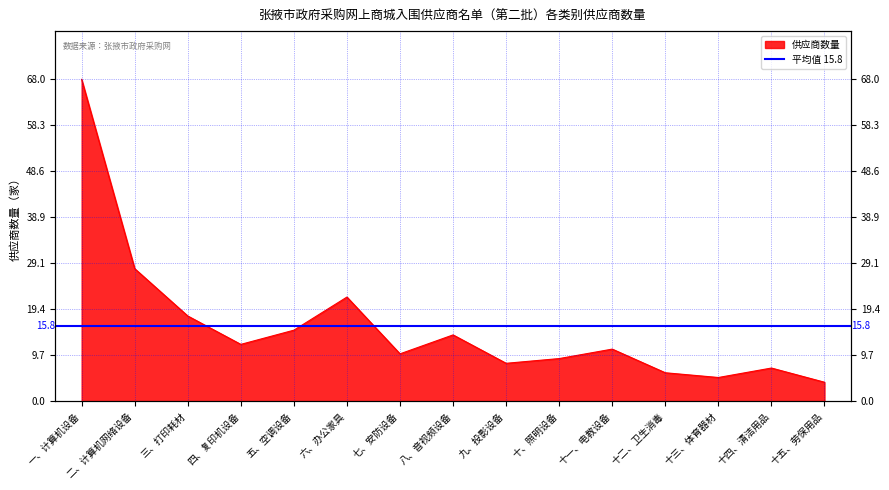

Which label corresponds to the largest value in the chart?

一、计算机设备